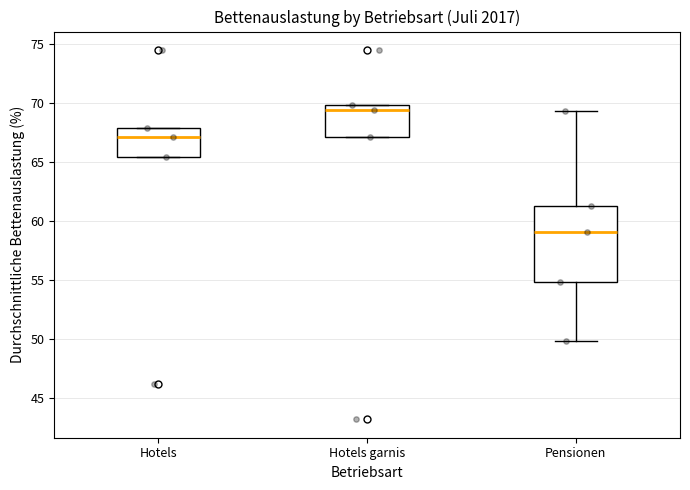

Reading left to right, read every box against the y-axis: the position of its median line, the range the box covers, and the ends of its whiskers. The values are not printed on the chart, so give them approximately, as read against the axis.

Hotels: median 67.0, box 65.5 to 68.0, whiskers 65.5 to 68.0
Hotels garnis: median 69.5, box 67.0 to 70.0, whiskers 67.0 to 70.0
Pensionen: median 59.0, box 55.0 to 61.5, whiskers 50.0 to 69.5